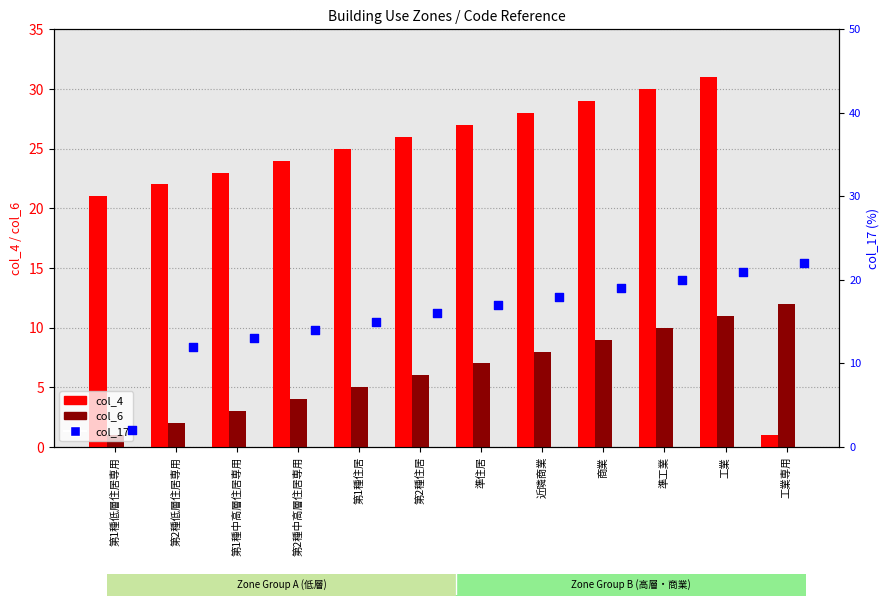

What is the total value across all series at 第1種低層住居専用?

24